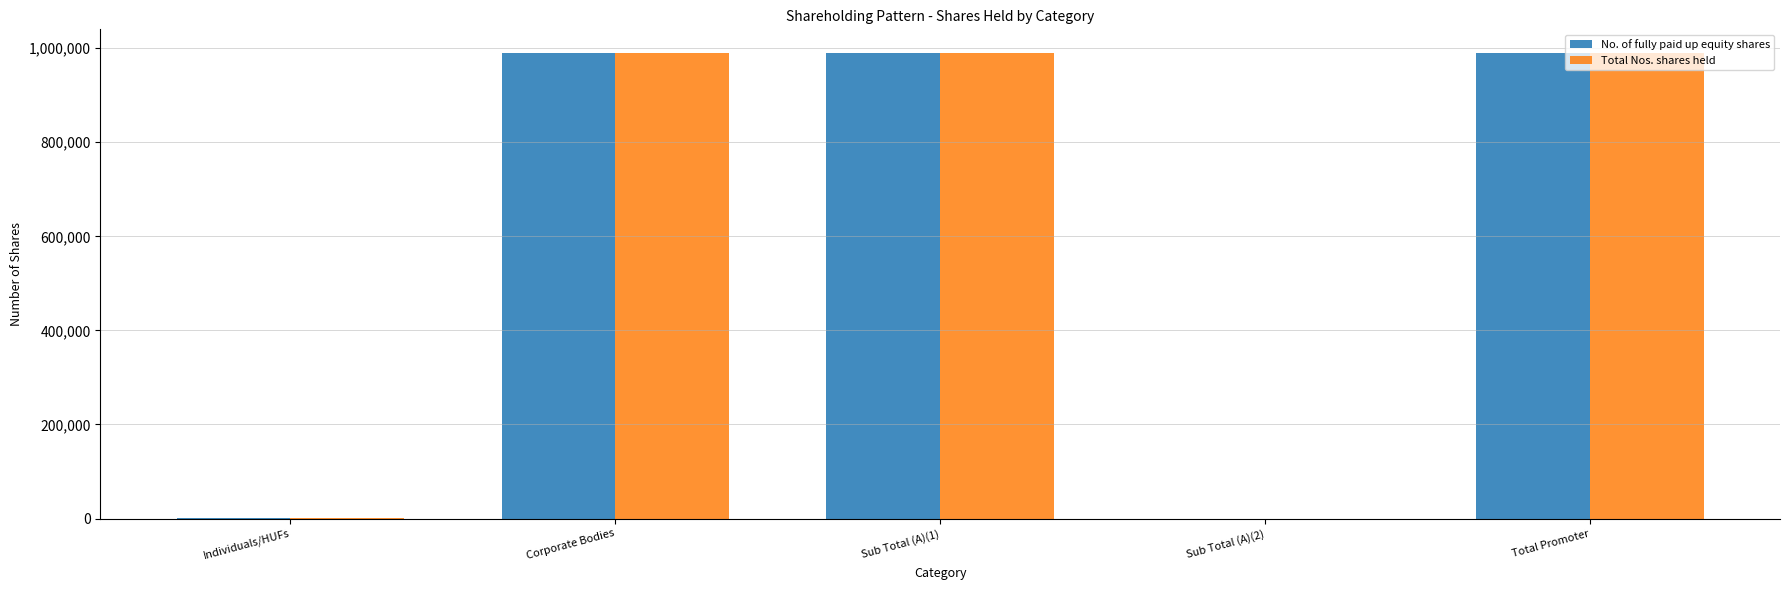

Is the value of Total Nos. shares held at Sub Total (A)(2) greater than the value of No. of fully paid up equity shares at Total Promoter?

No